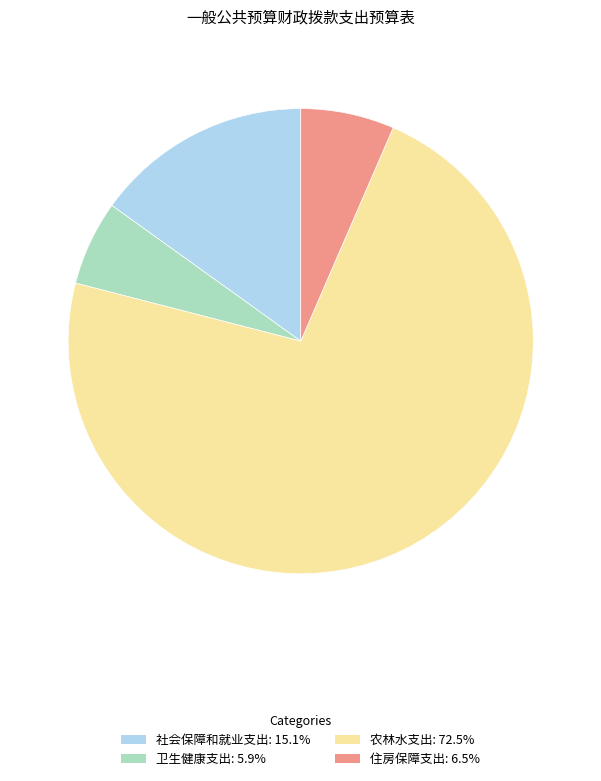

Between 卫生健康支出 and 住房保障支出, which is larger?

住房保障支出